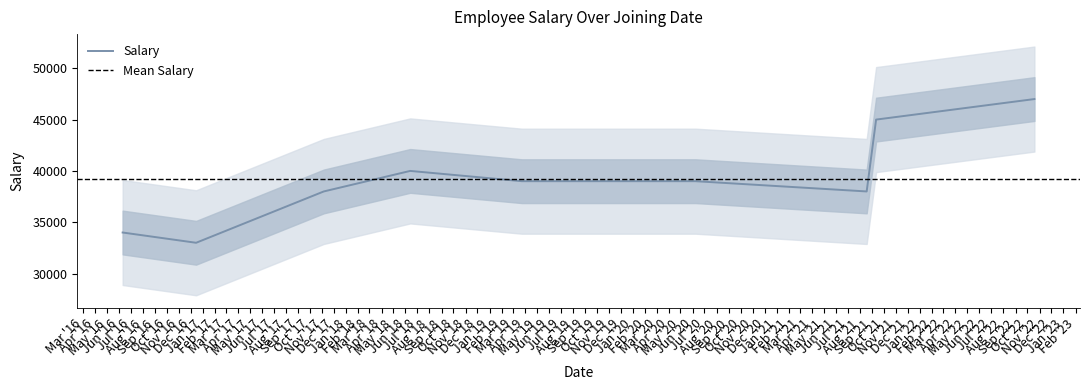

How many values are below 39000?

4